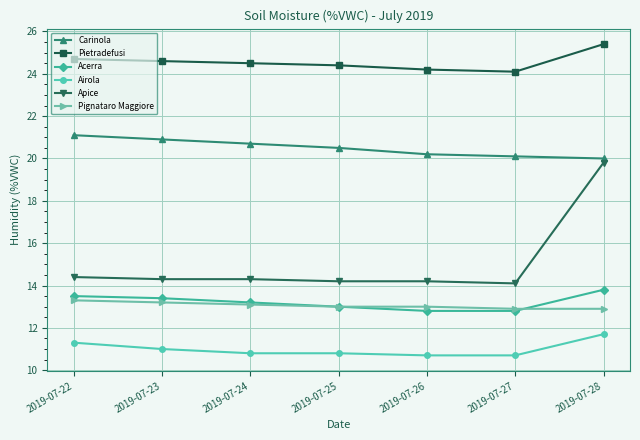

What is the average value of the Pignataro Maggiore series?

13.1